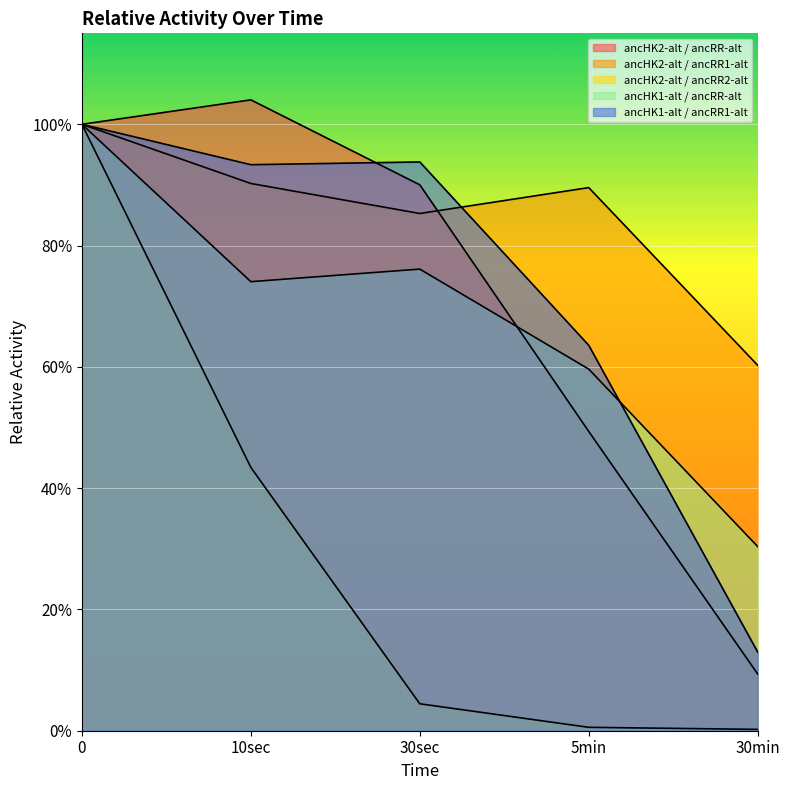

At which label is ancHK2-alt / ancRR-alt closest to 0?

30min